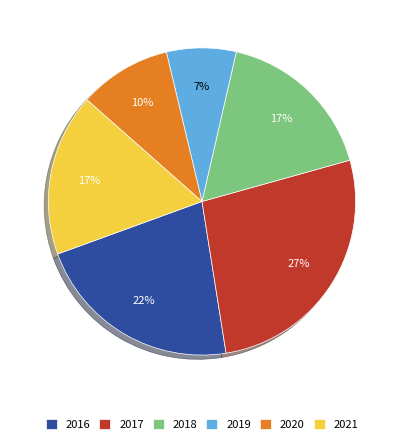

To the nearest percent, what is the combined percentage of 2020 and 2016?

32%